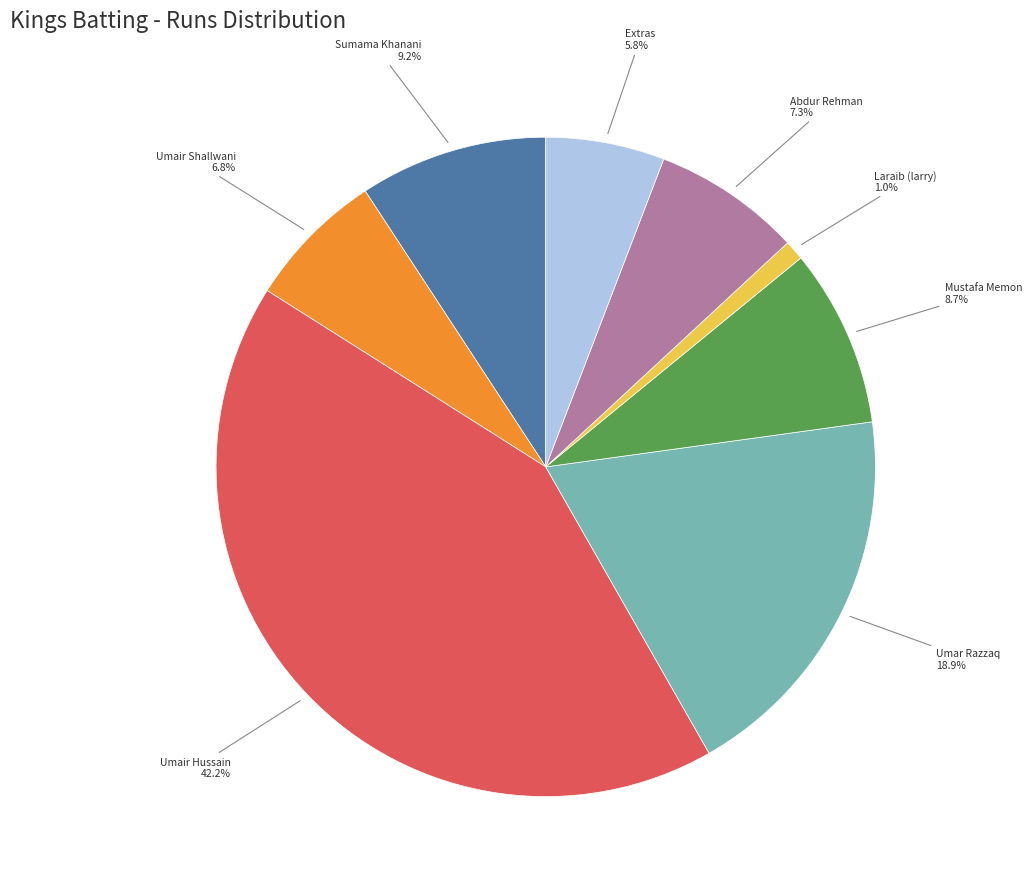

Does any single category account for the majority?

No